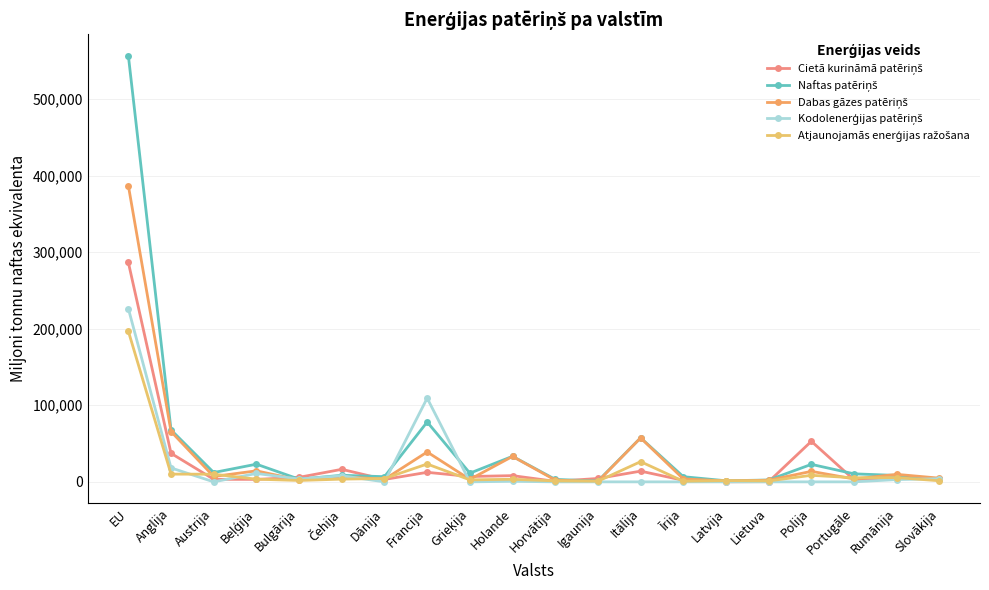

What is the highest value of the Kodolenerģijas patēriņš series?

226286.7